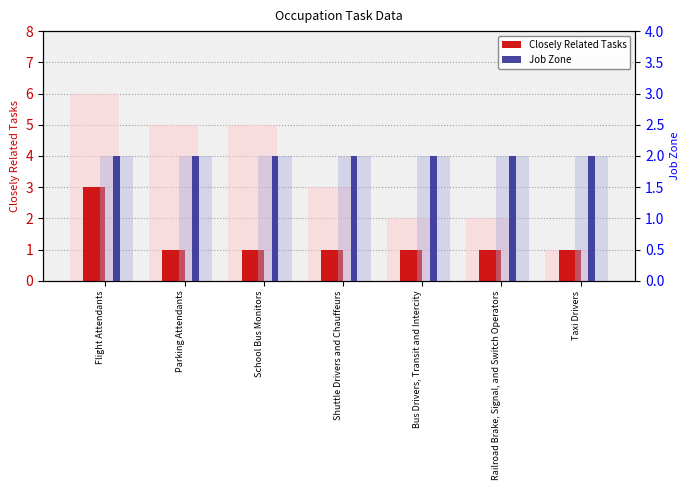

Reading left to right, what are all the values shown in this chart?

Closely Related Tasks: 3	1	1	1	1	1	1
Job Zone: 2	2	2	2	2	2	2